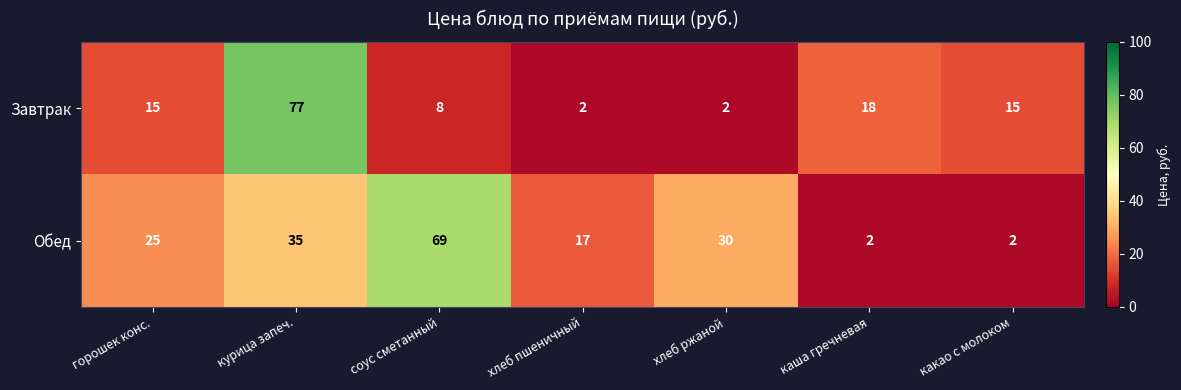

What is the sum of all Завтрак values?

137